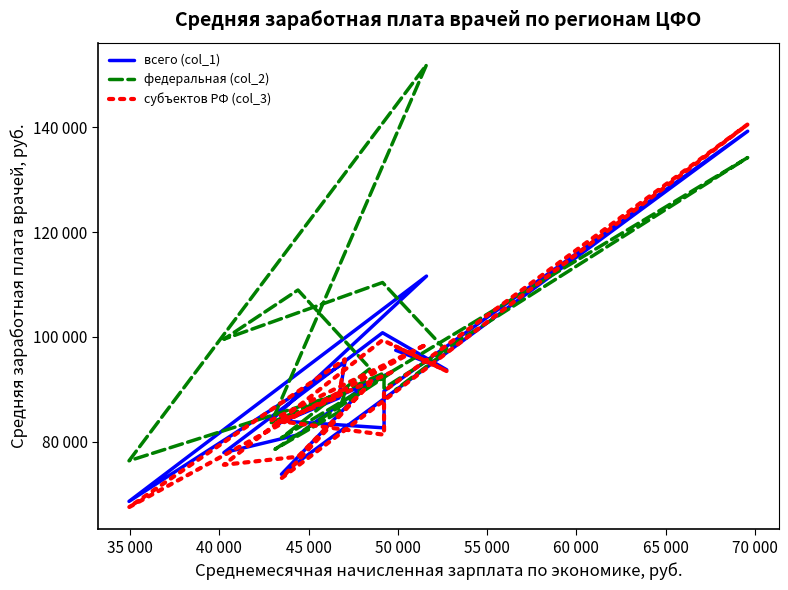

The value of федеральная (col_2) at 10 is 123237.4. True or false?

False